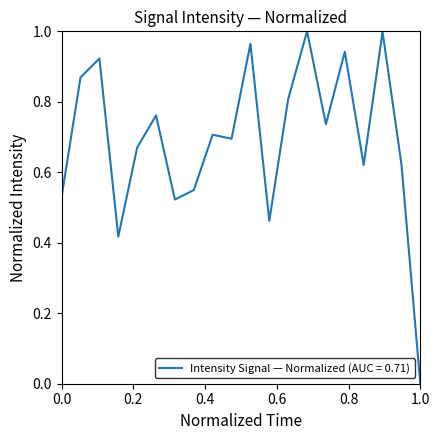

True or false: the data has more than 2 interior local peaks.

True